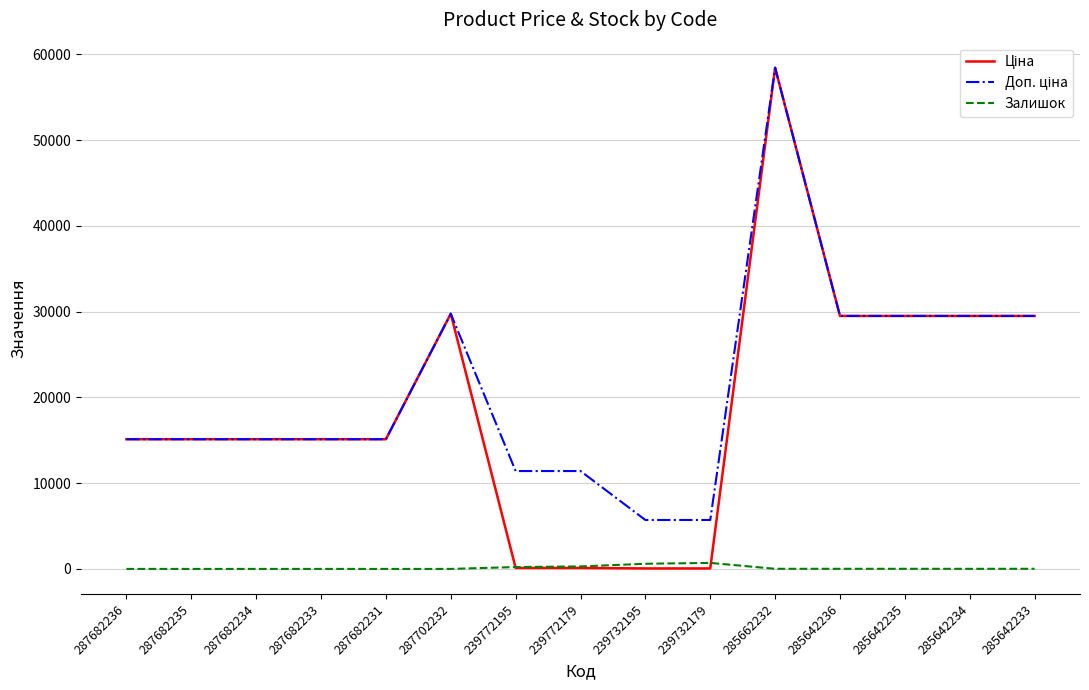

Which label corresponds to the largest value in the chart?

285662232